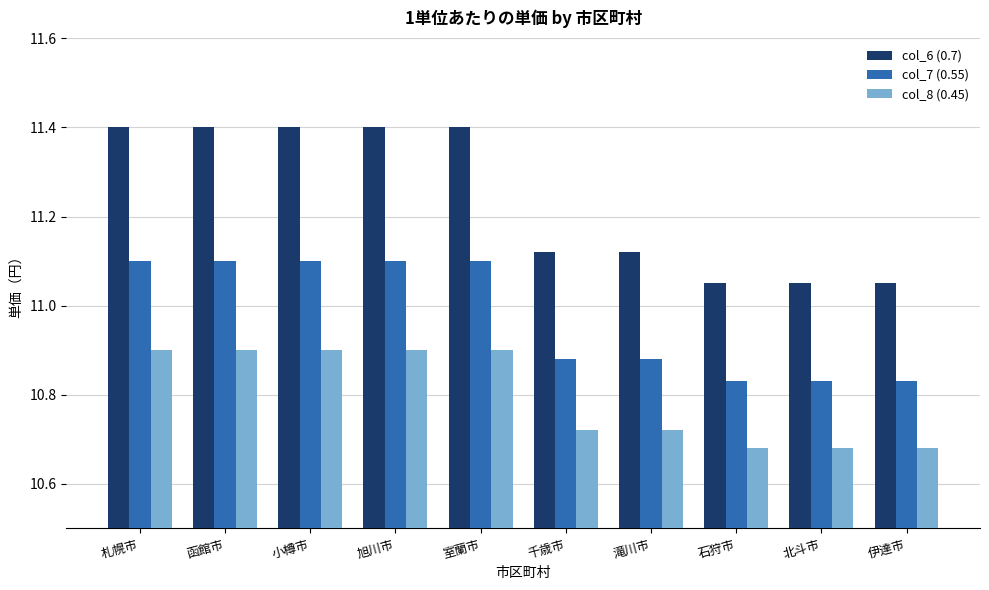

How many data points in col_7 (0.55) are above 11?

5